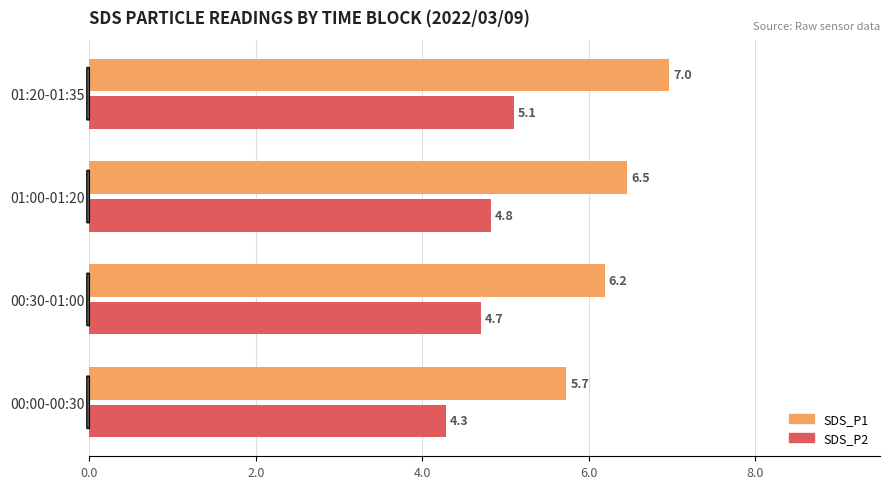

At 00:00-00:30, list the series in order from largest to smallest.

SDS_P1, SDS_P2